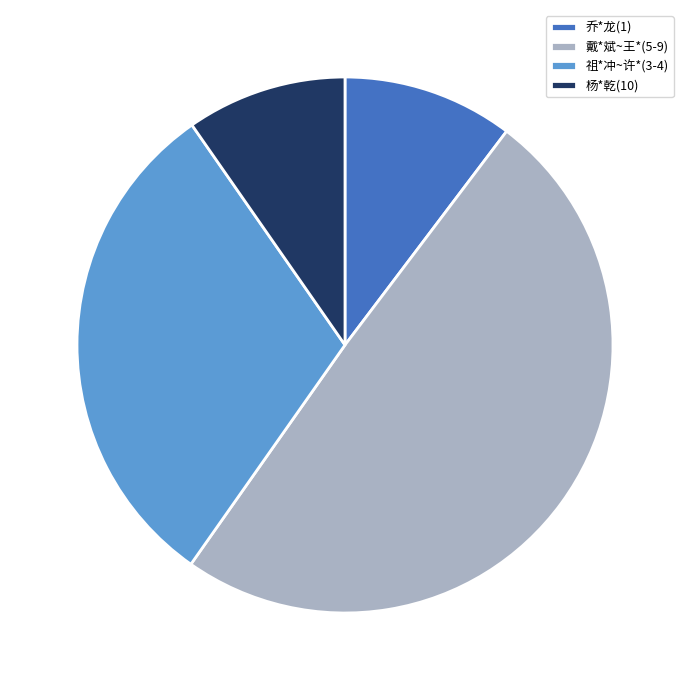

True or false: 乔*龙(1) accounts for 10% of the total.

True